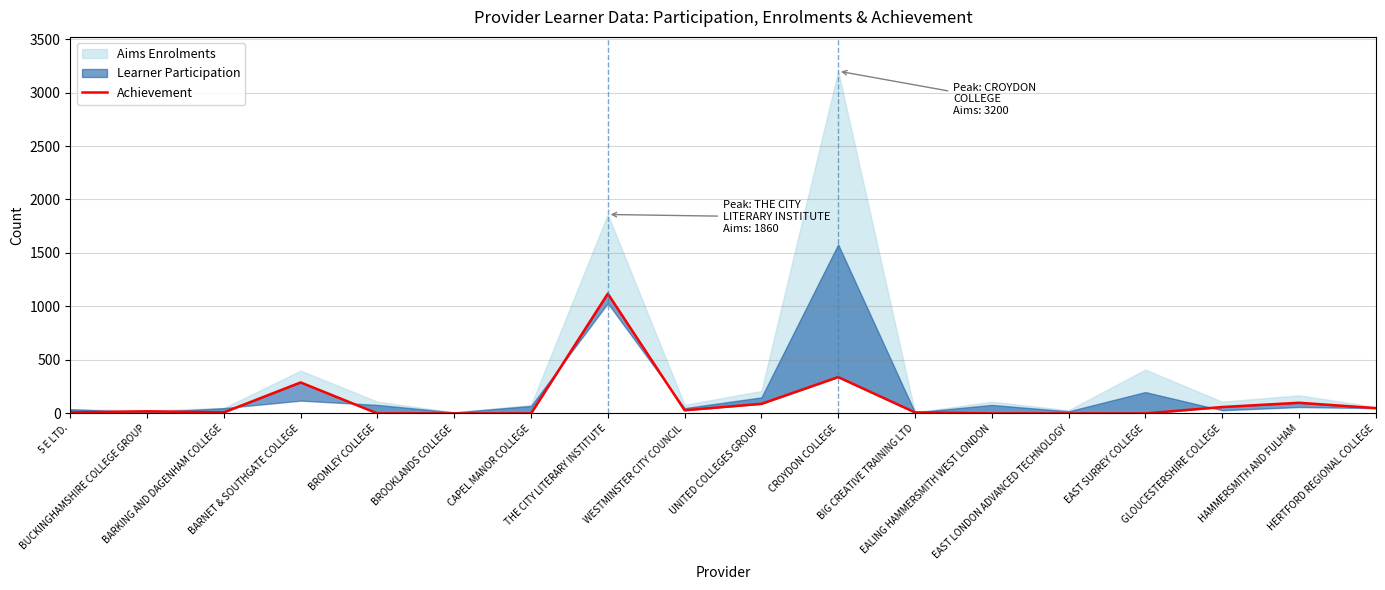

How many lines are shown in the chart?

1